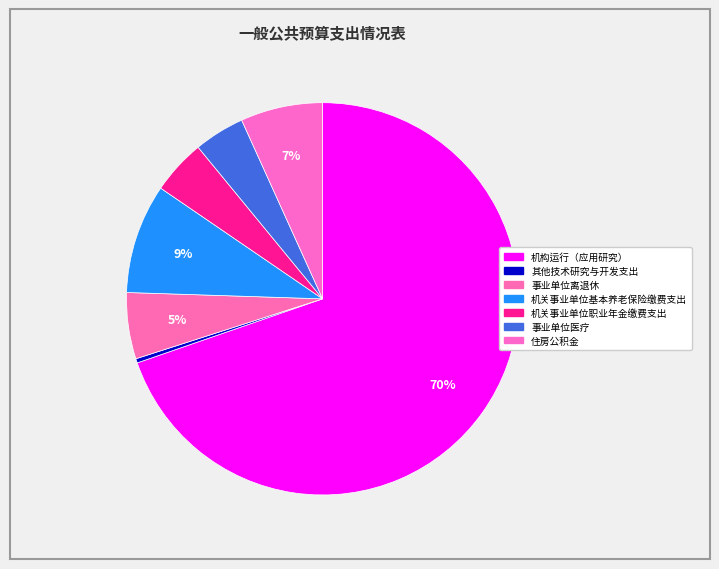

Between 机构运行（应用研究） and 其他技术研究与开发支出, which is larger?

机构运行（应用研究）